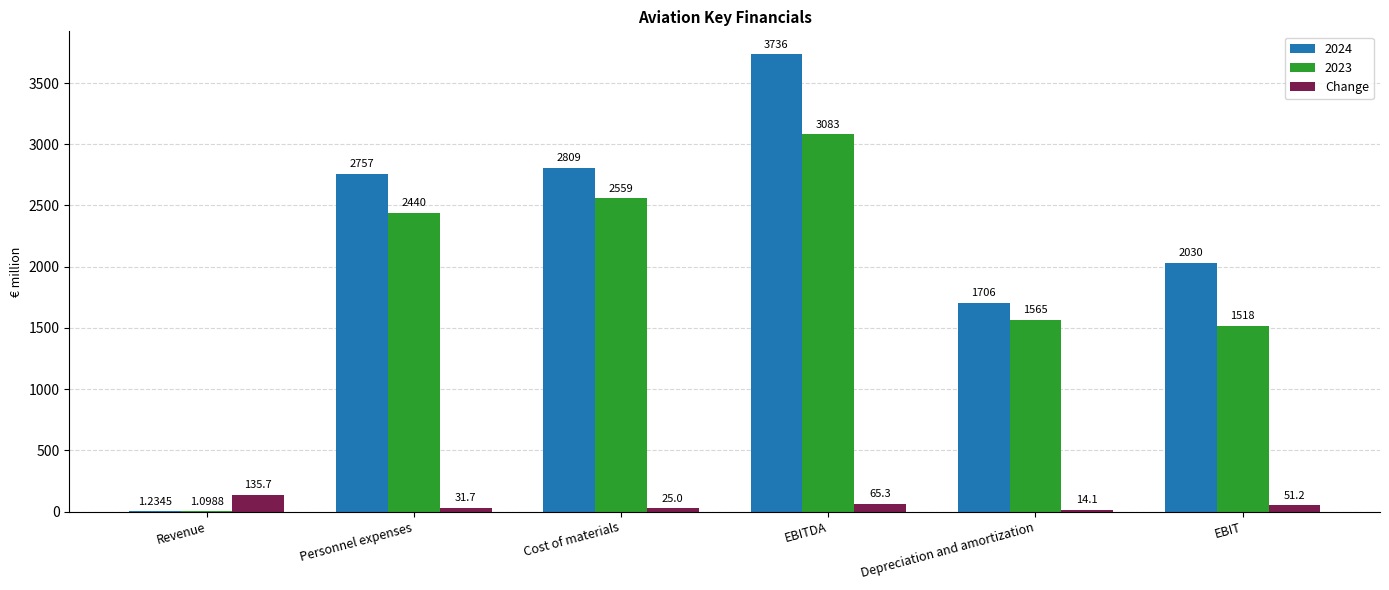

How many data points does each series have?

6